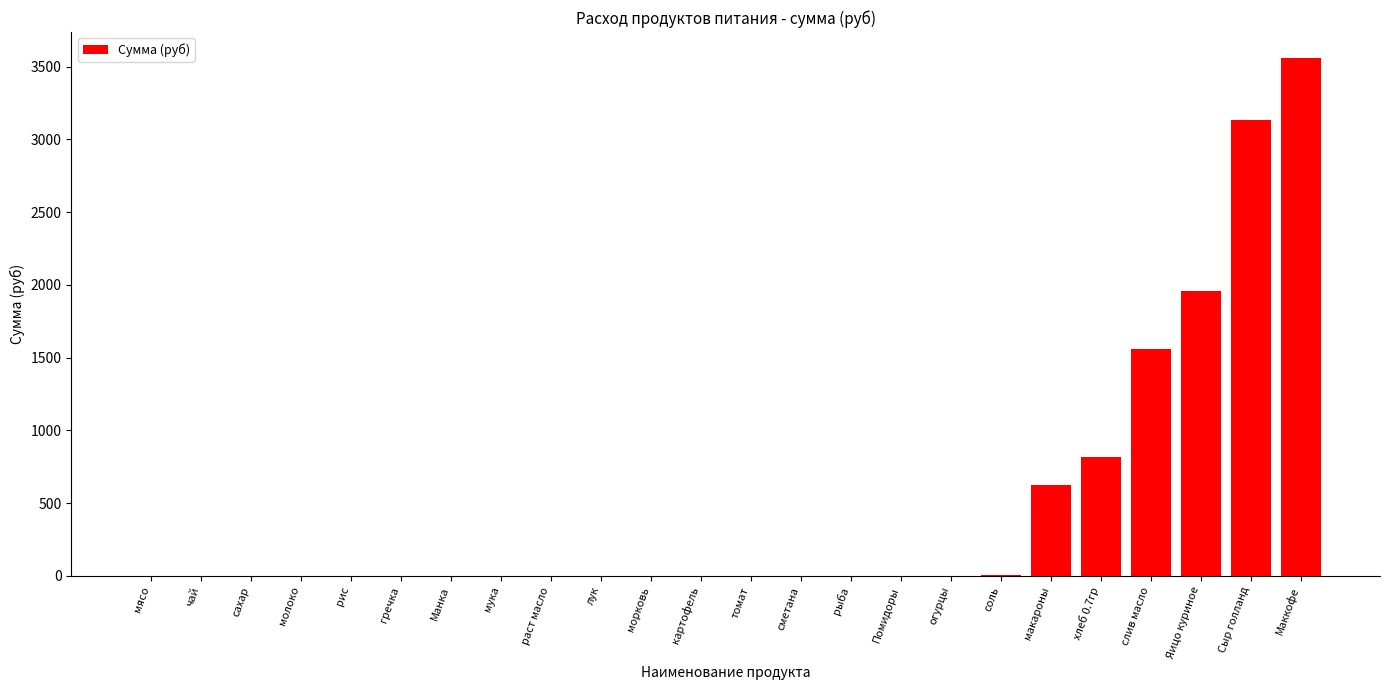

How many data points are above 0?

7